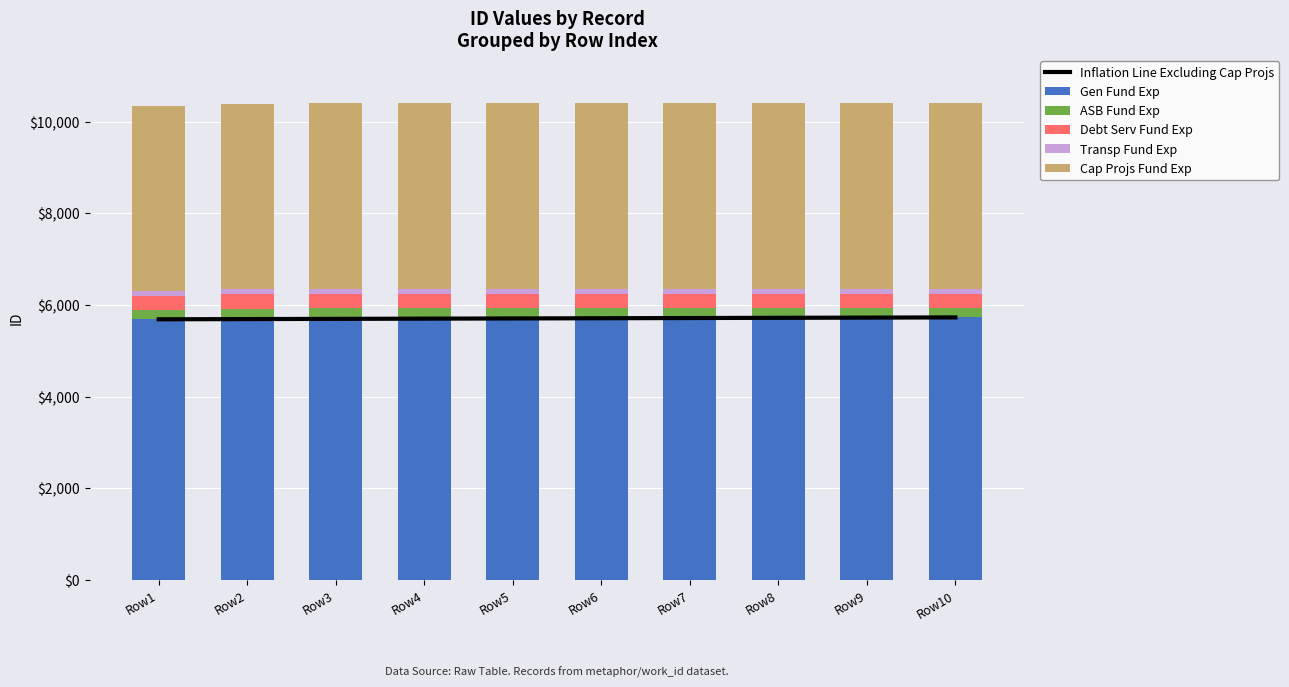

True or false: Transp Fund Exp has a value of 185.4 at Row2.

False